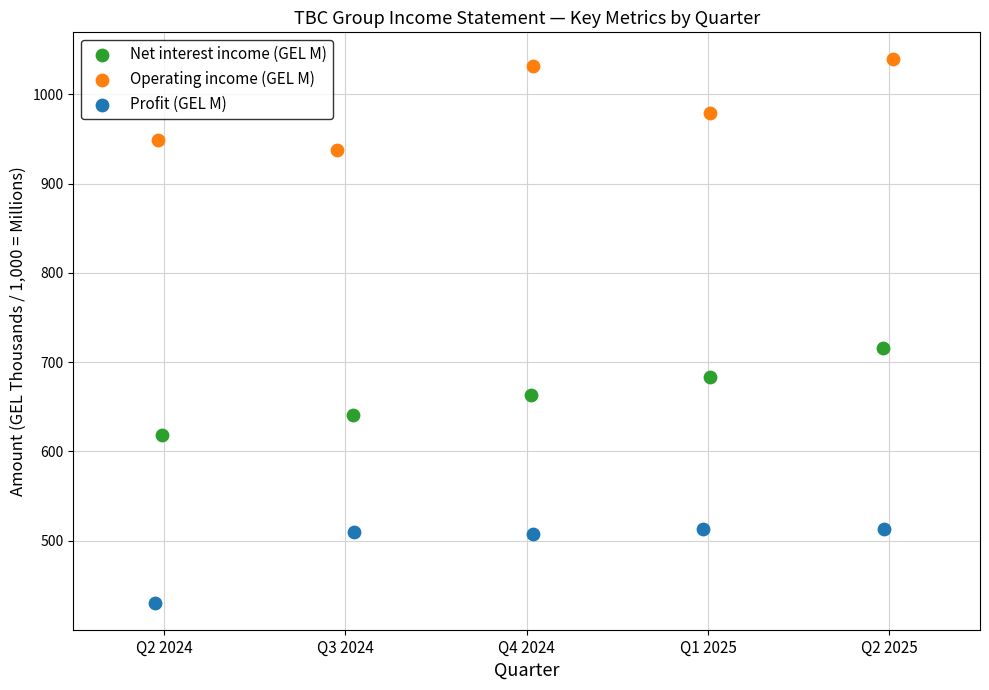

What are all the series names shown in the legend?

Net interest income (GEL M), Operating income (GEL M), Profit (GEL M)